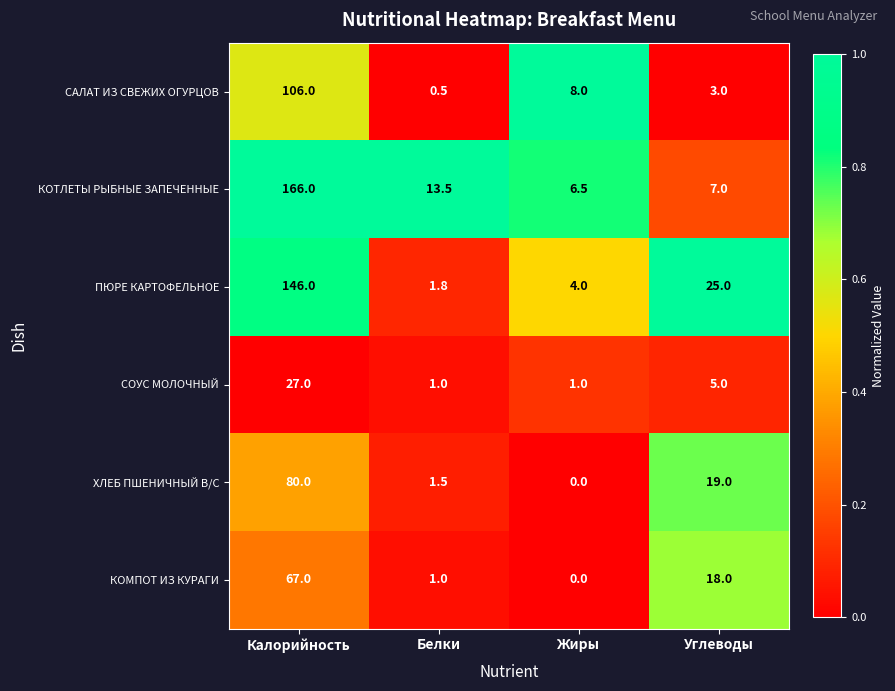

What is the approximate value of ПЮРЕ КАРТОФЕЛЬНОЕ at Калорийность?

146.0